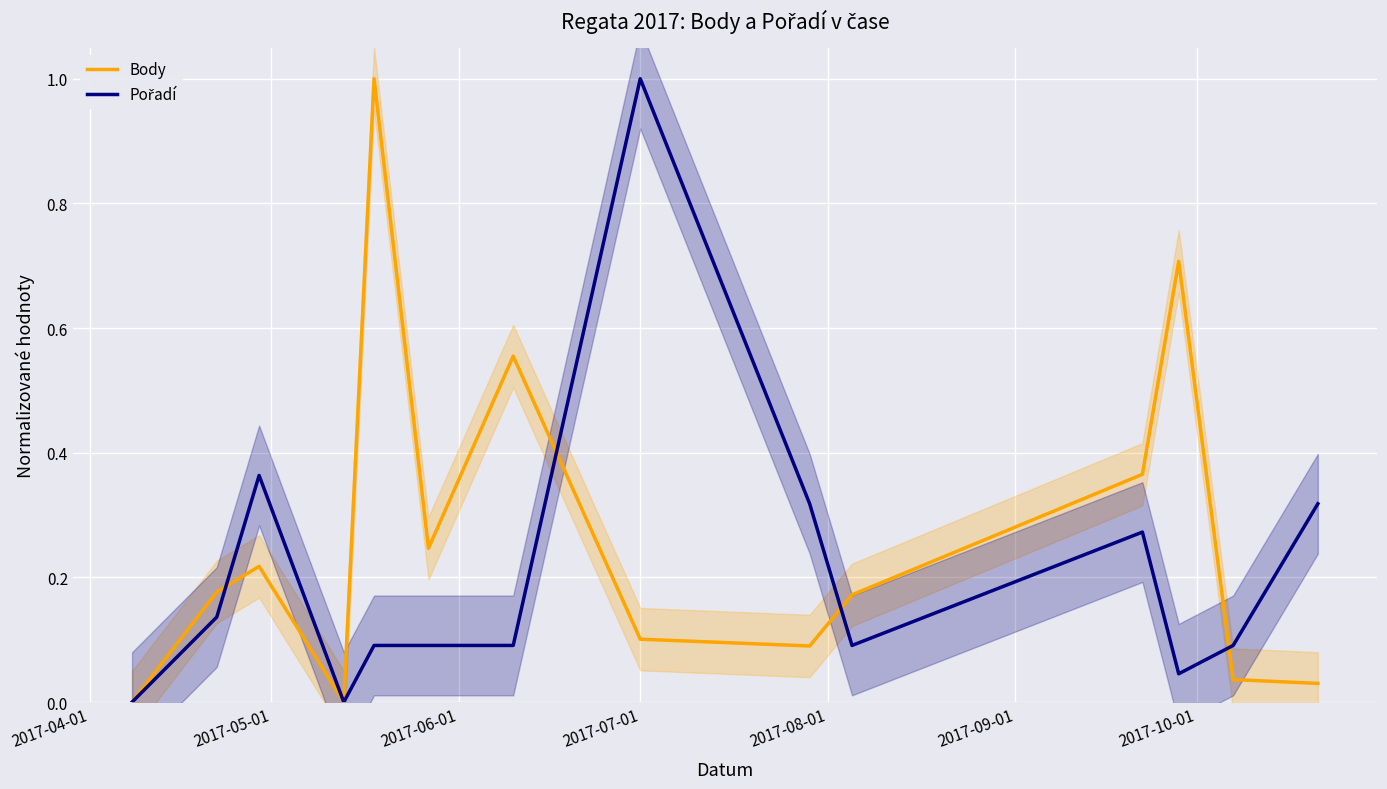

What is the total value across all series at 2017-10-01?

0.6